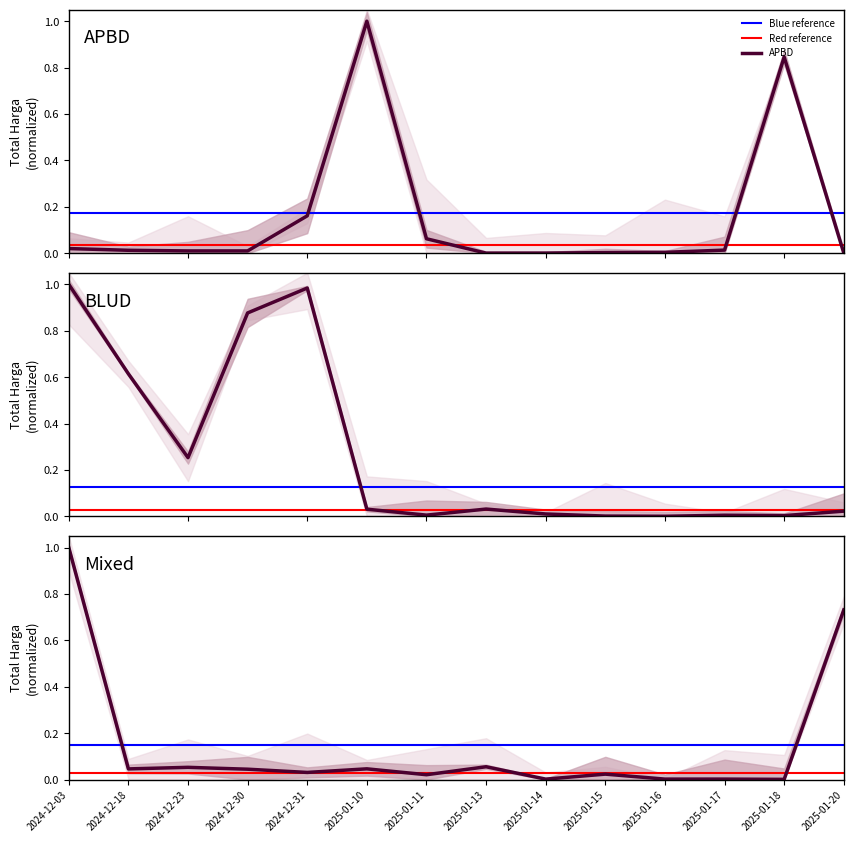

What is the highest value of the APBD series?

1.0